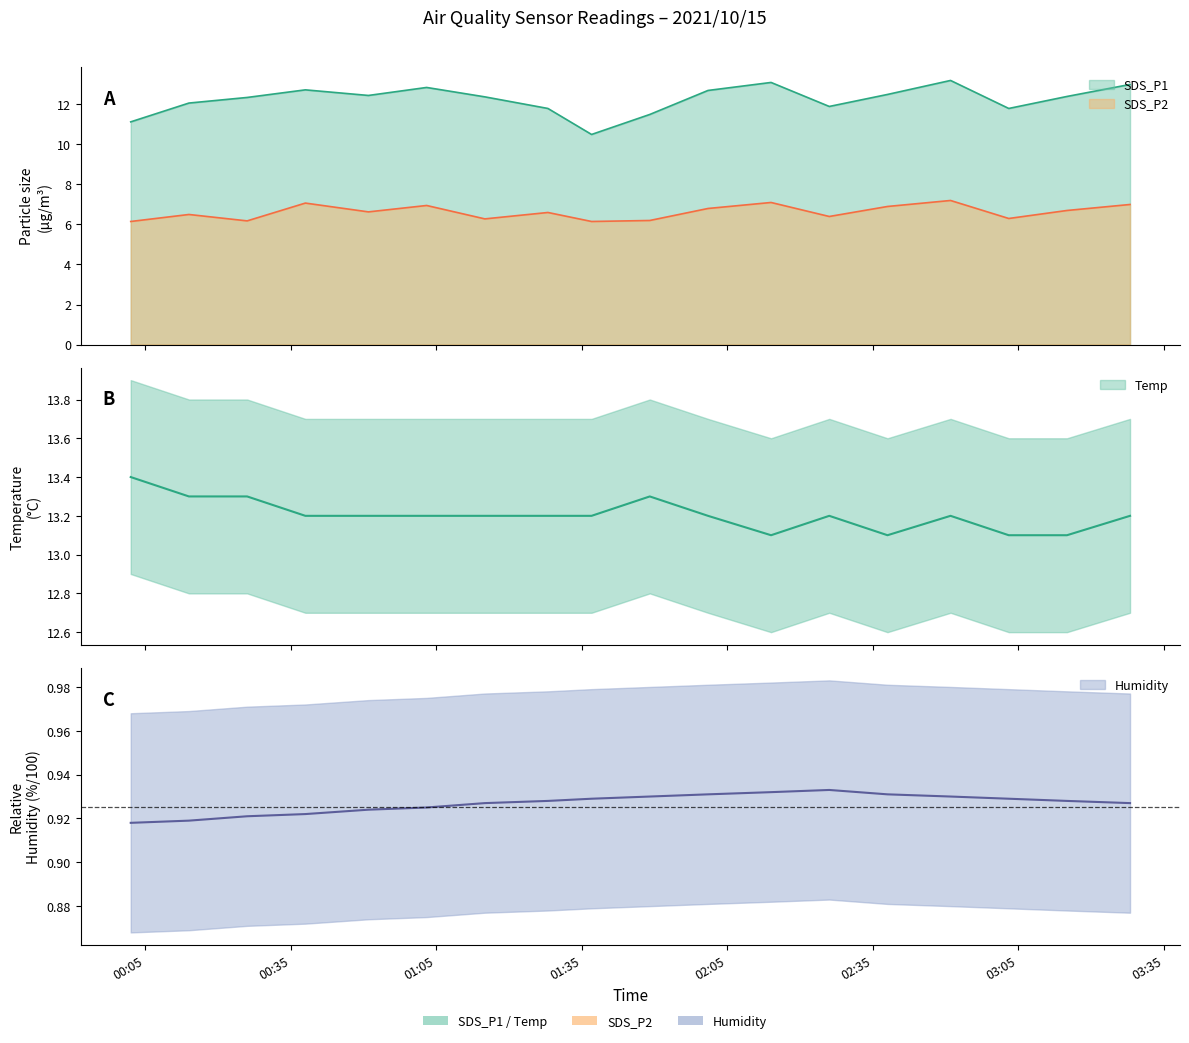

The value of SDS_P2 at 2021/10/15 02:14 is 7.1. True or false?

True